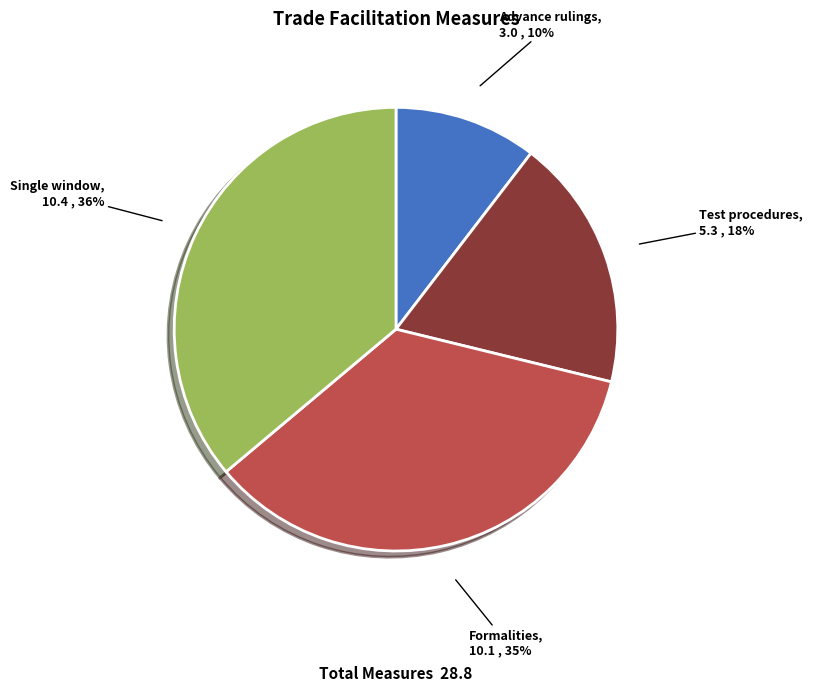

Is there any slice that represents more than half of the pie?

No